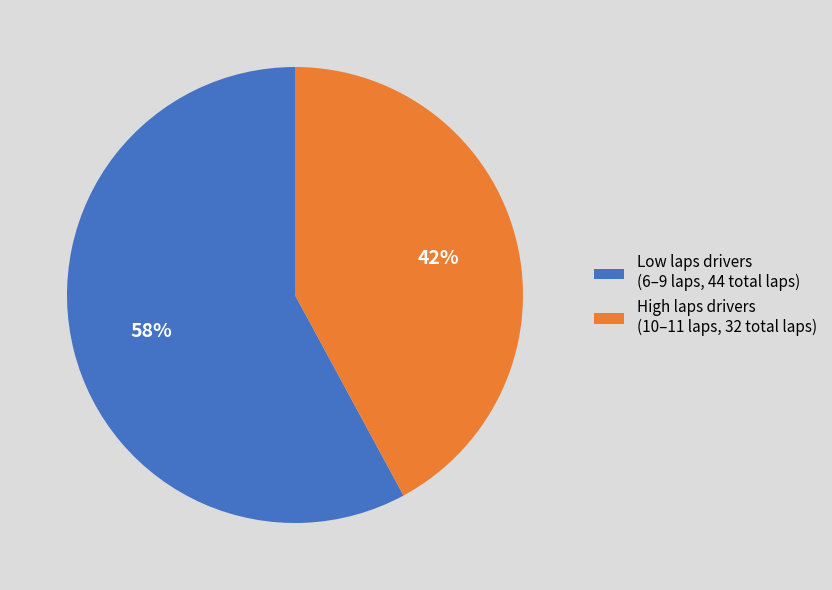

Does any single category account for the majority?

Yes